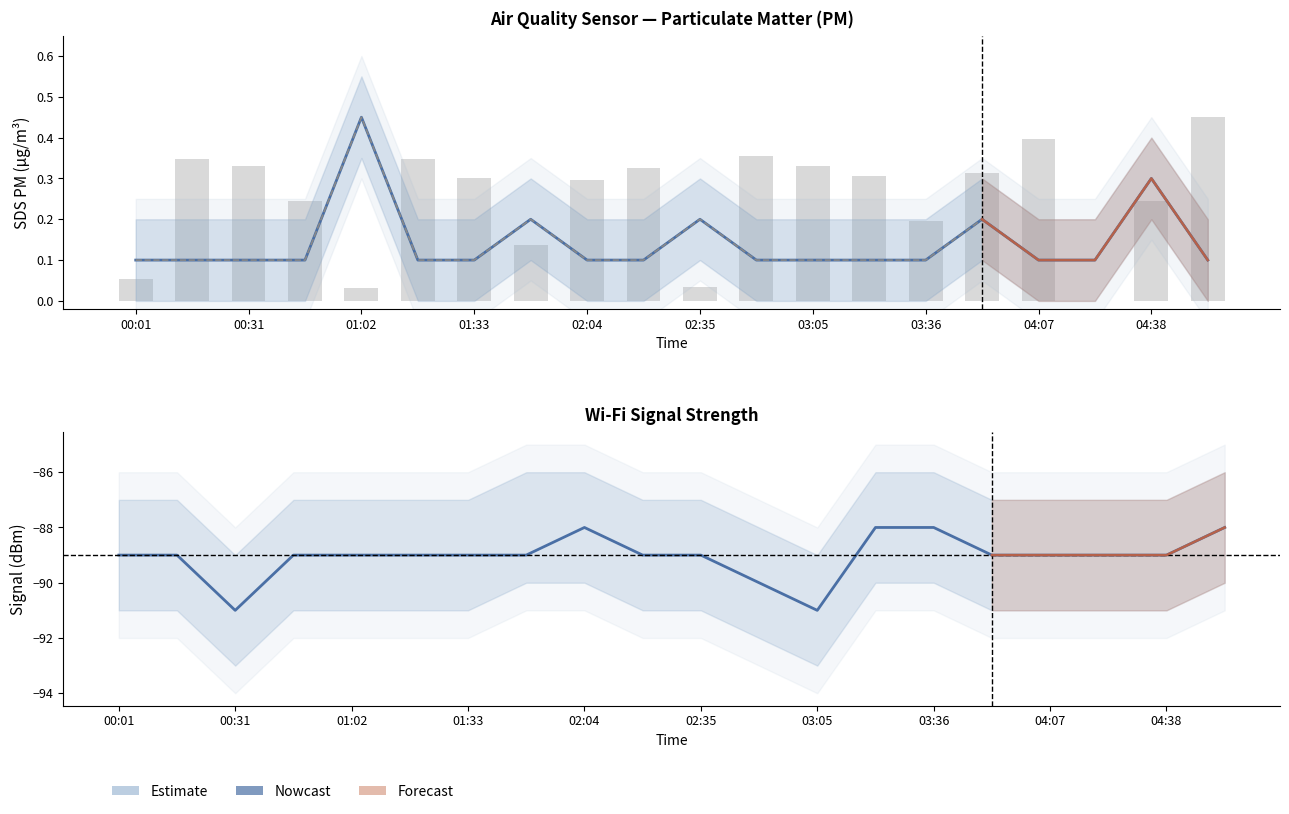

What is the label of the 9th bar from the right?

02:50